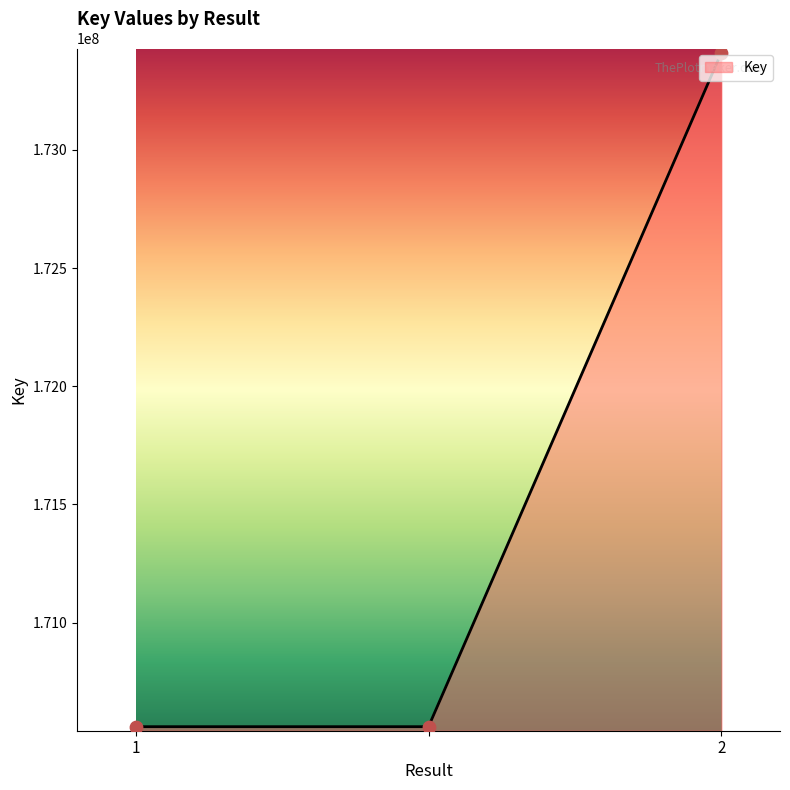

What is the maximum value shown in the chart?

173411745